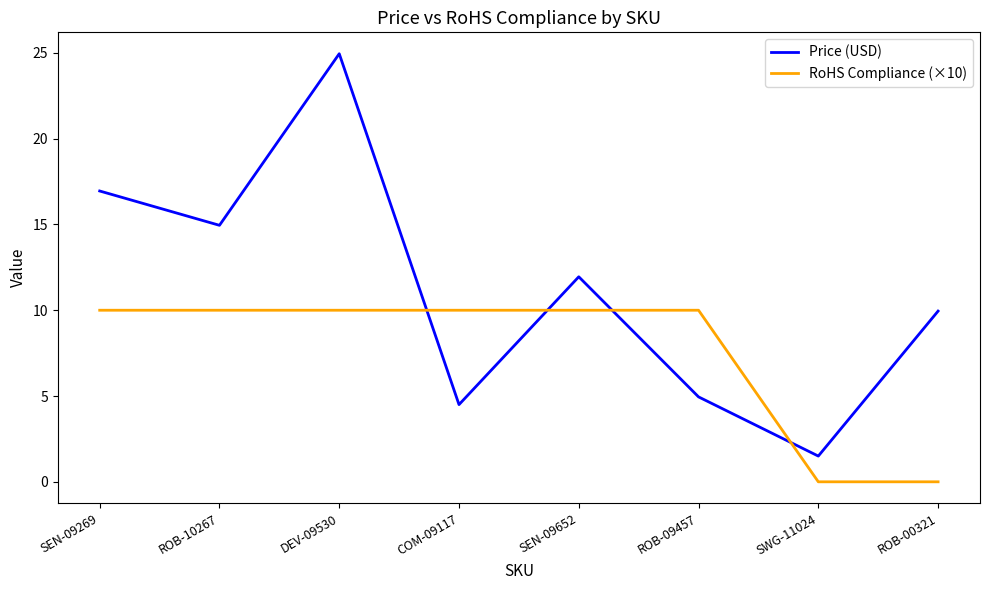

What is the difference between the Price (USD) values at DEV-09530 and SEN-09269?

8.0